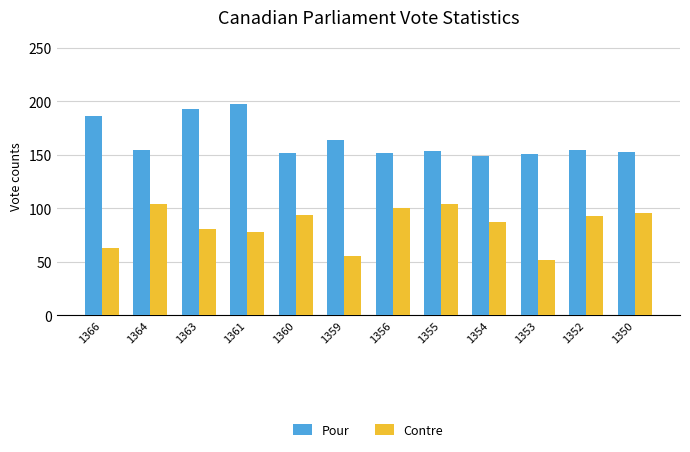

List the series in order of their overall mean, highest first.

Pour, Contre